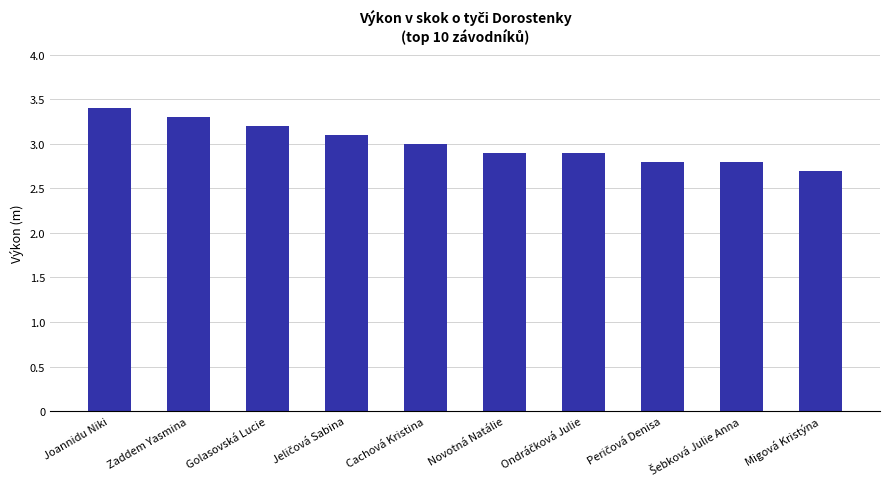

Which label corresponds to the smallest value in the chart?

Migová Kristýna